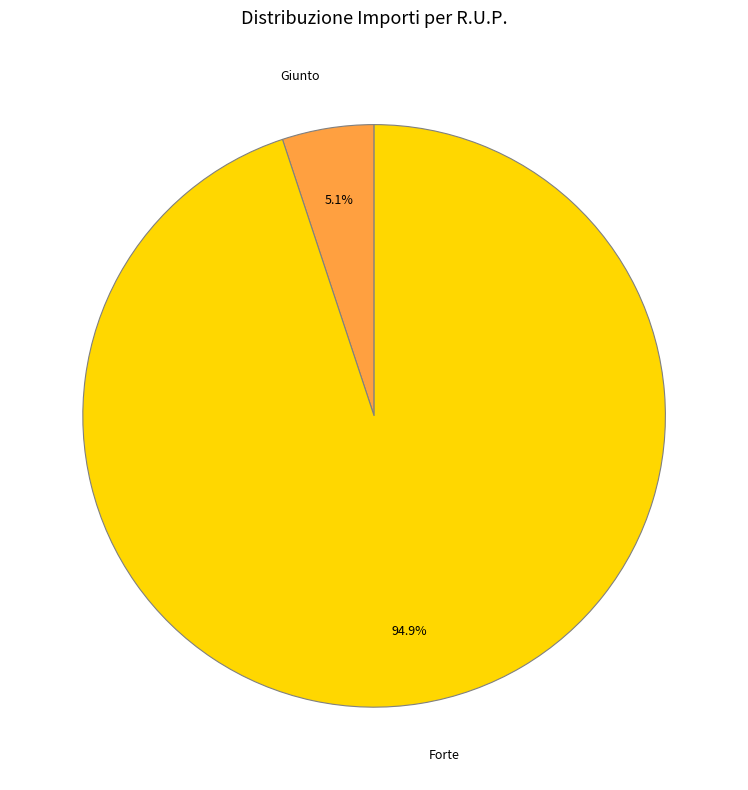

Does any single category account for the majority?

Yes